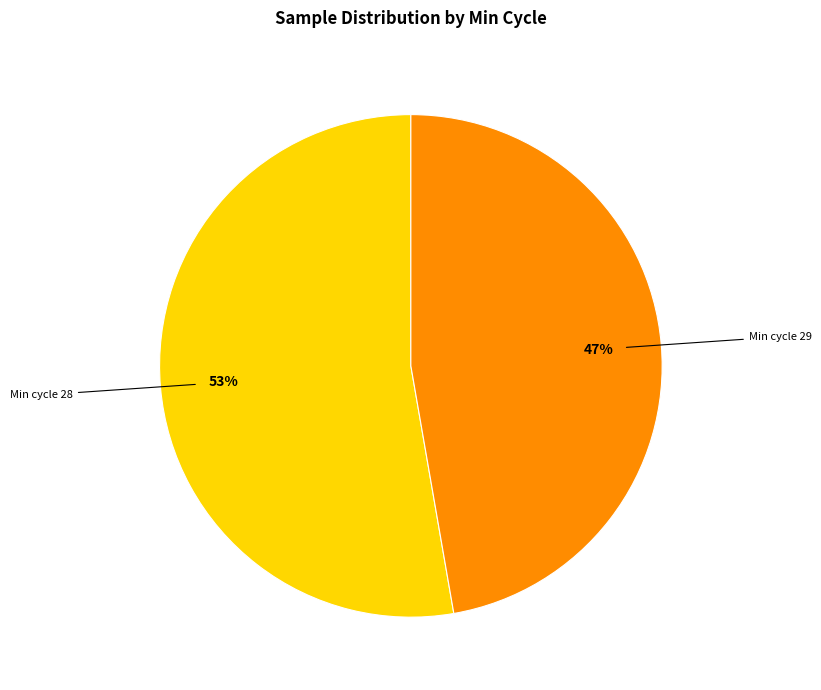

To the nearest percent, what is the average slice percentage?

50%